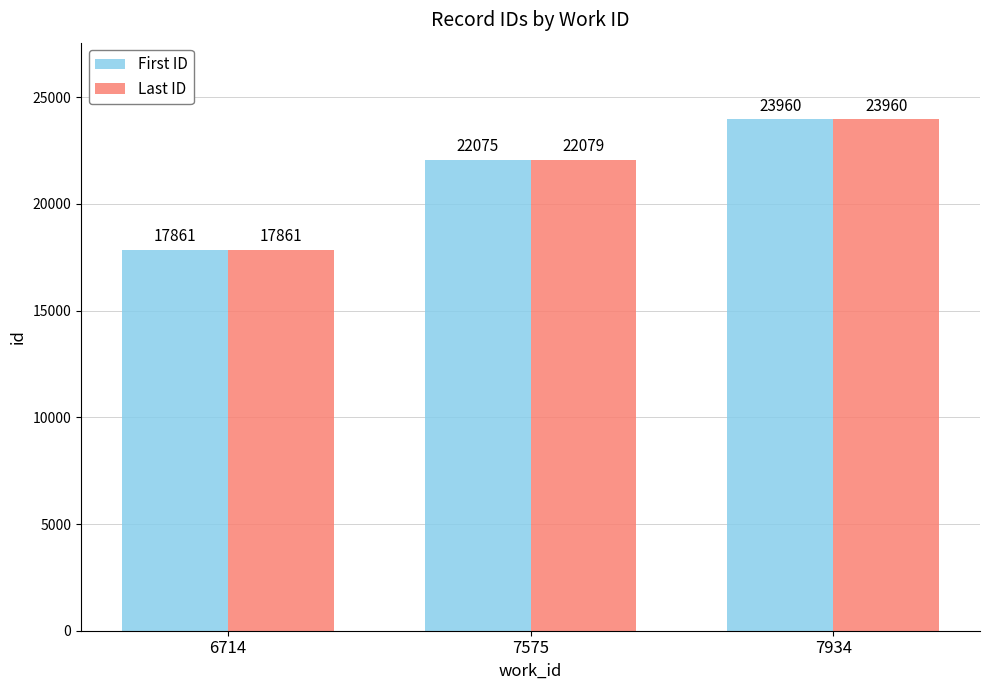

Between 6714 and 7575, which series saw the biggest shift?

Last ID